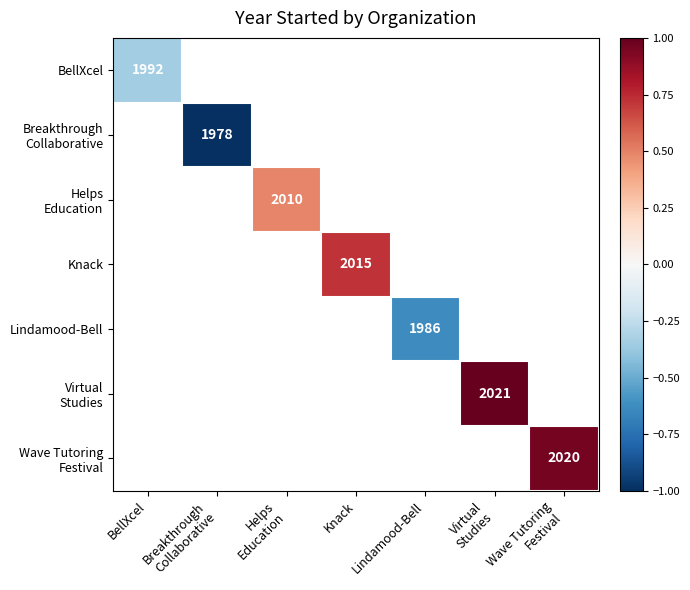

At which category does the chart reach its minimum across all series?

Breakthrough
Collaborative